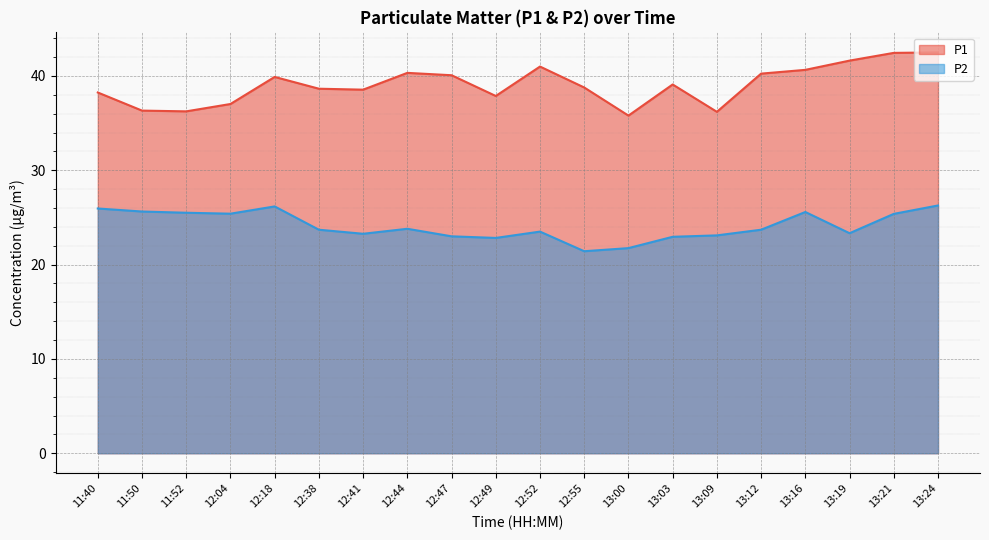

What is the spread (max minus min) of values at 12:49?

15.1